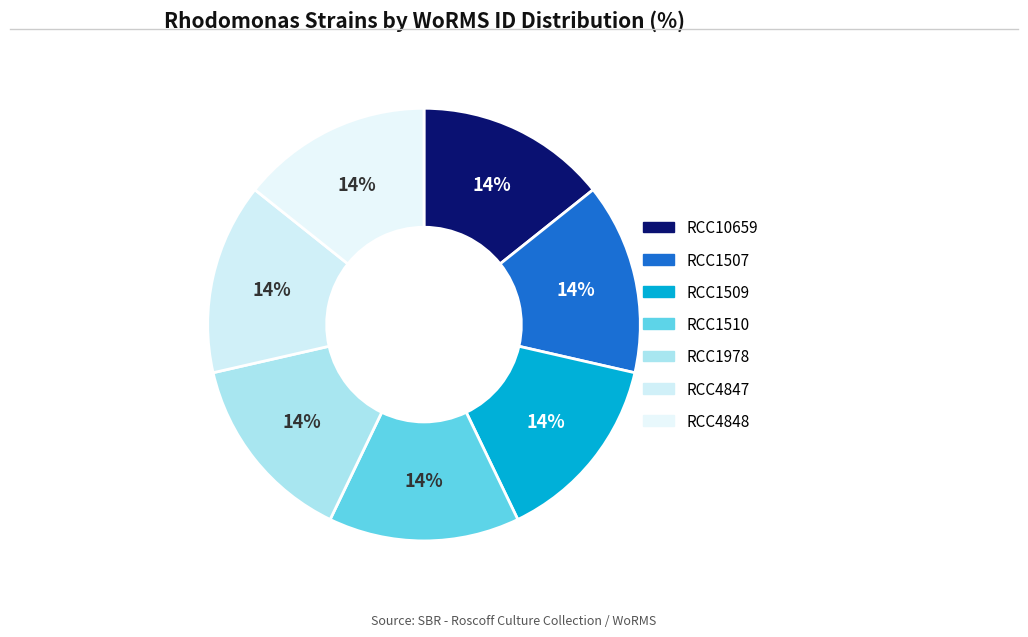

To the nearest percent, what is the combined percentage of RCC10659 and RCC1978?

29%